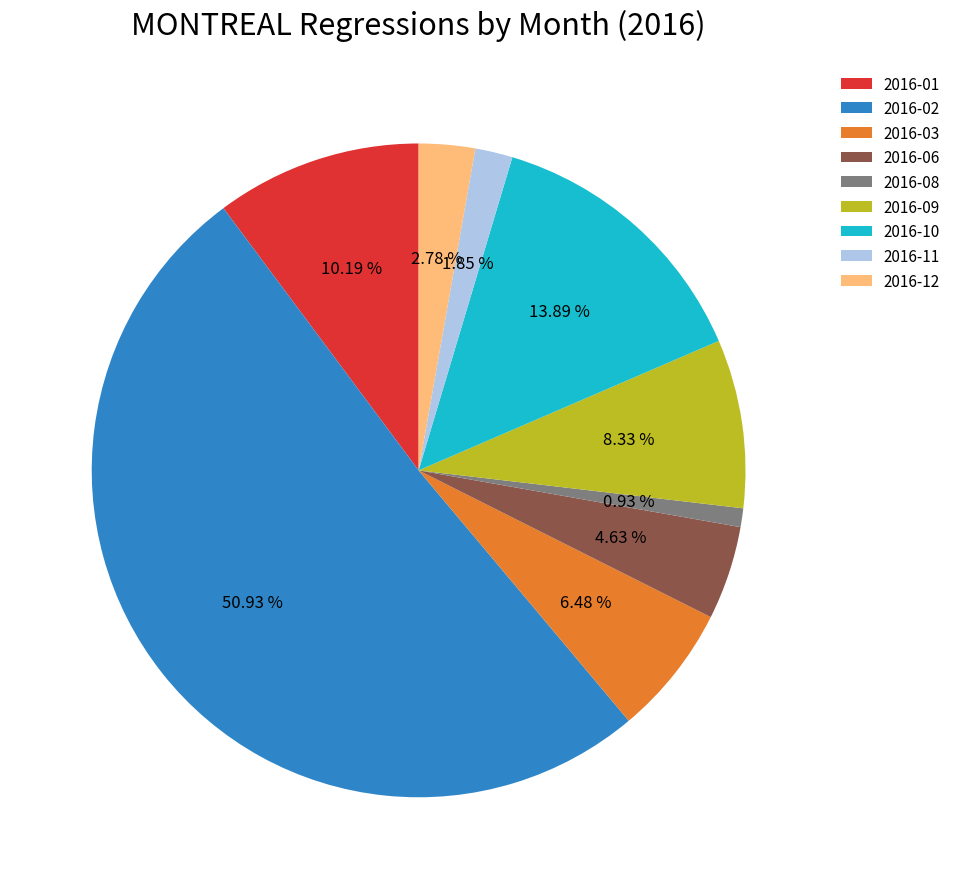

Is there any slice that represents more than half of the pie?

Yes